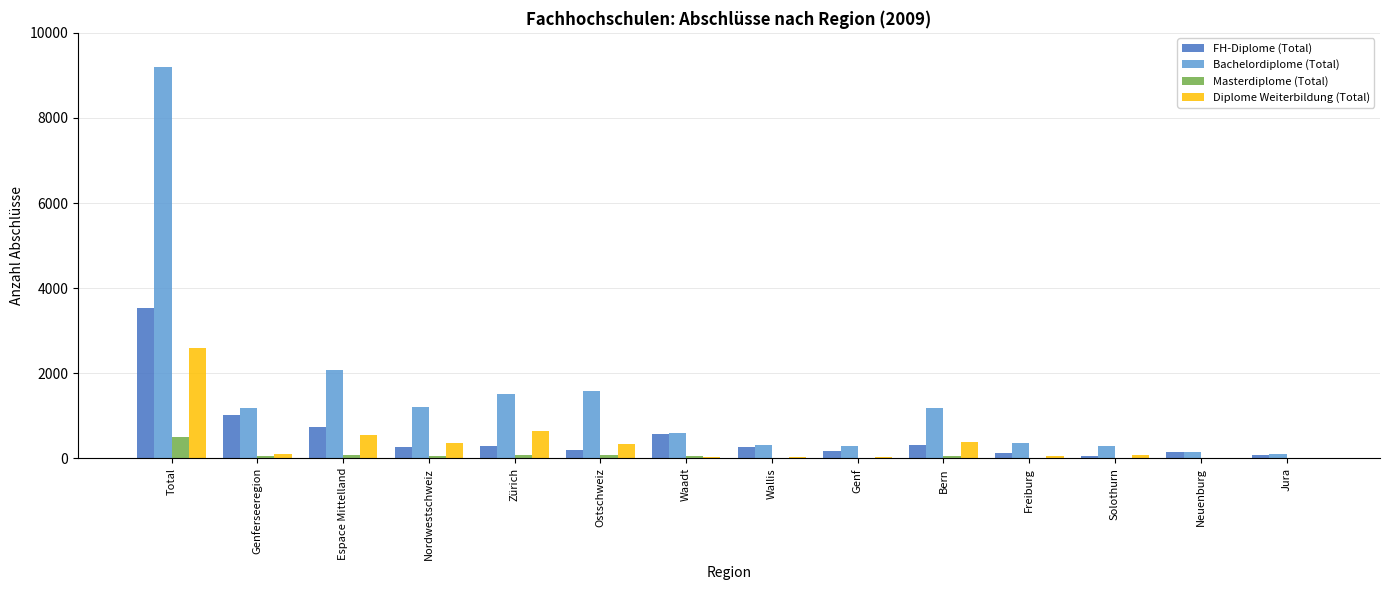

Where is FH-Diplome (Total) nearest to the value 1791?

Genferseeregion